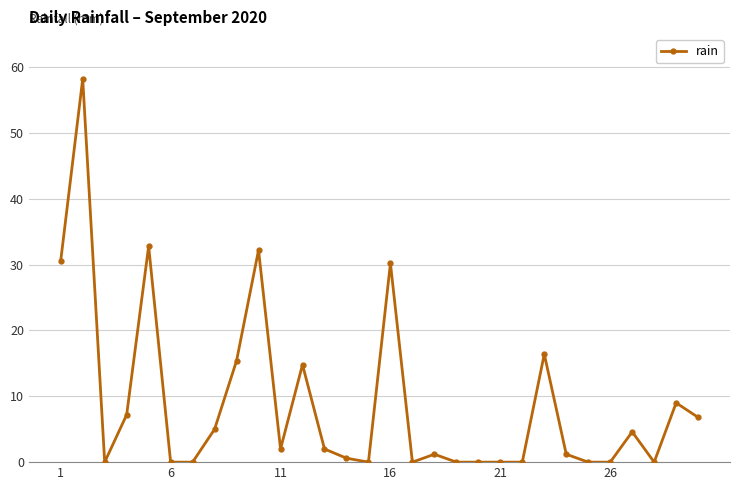

How many lines are shown in the chart?

1